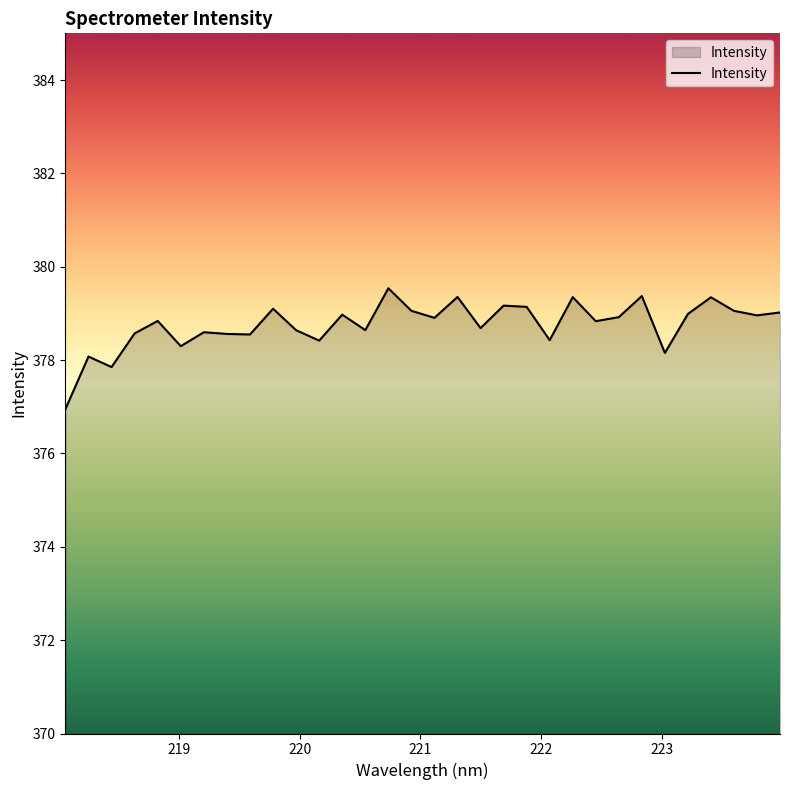

What is the maximum value shown in the chart?

379.5